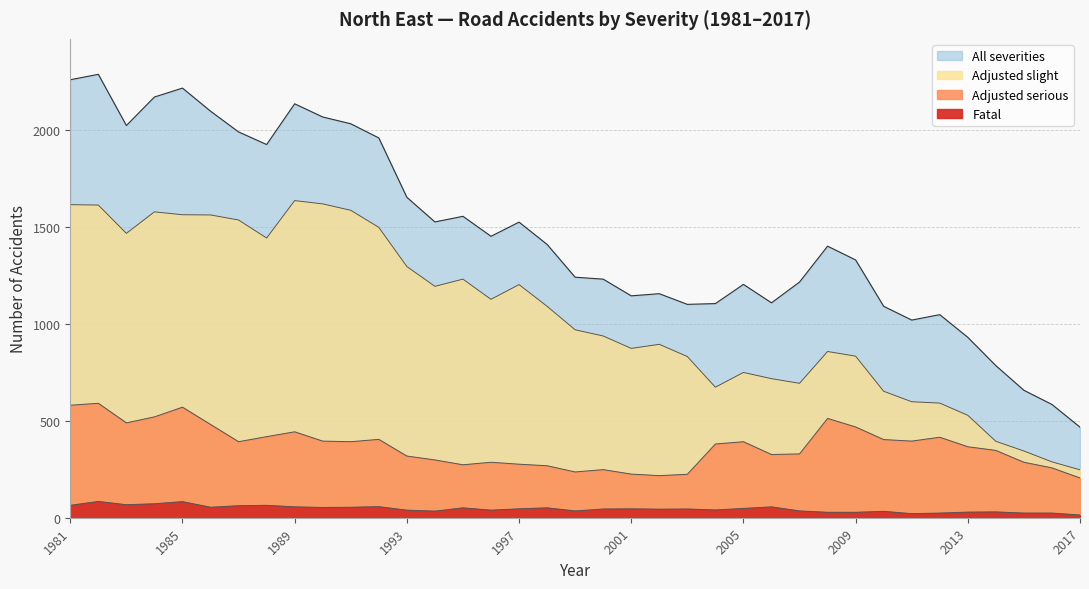

What are all the series names shown in the legend?

Fatal, Adjusted serious, Adjusted slight, All severities